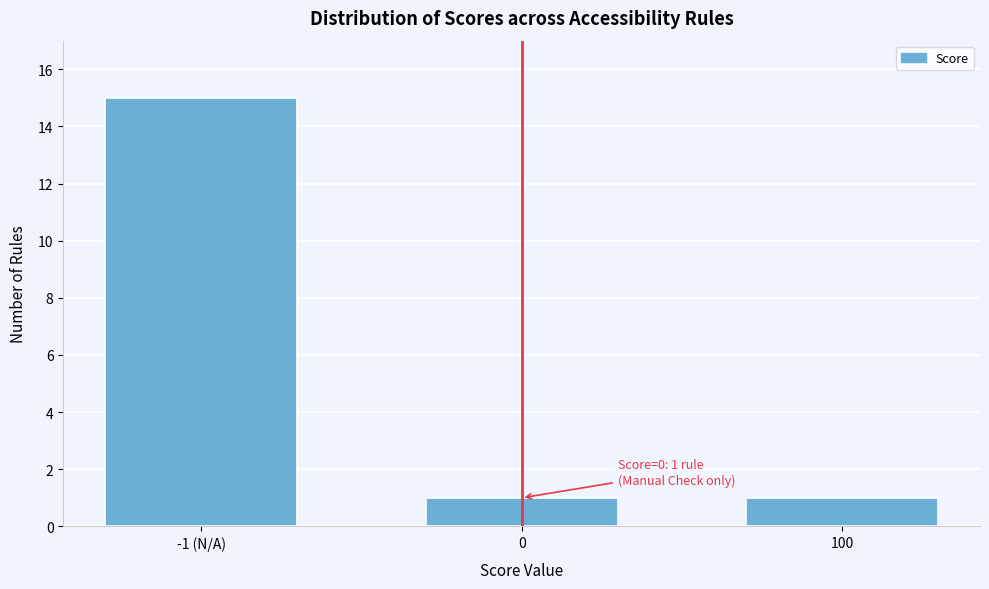

Reading right to left, extract all data points from this chart.

100=1	0=1	-1 (N/A)=15